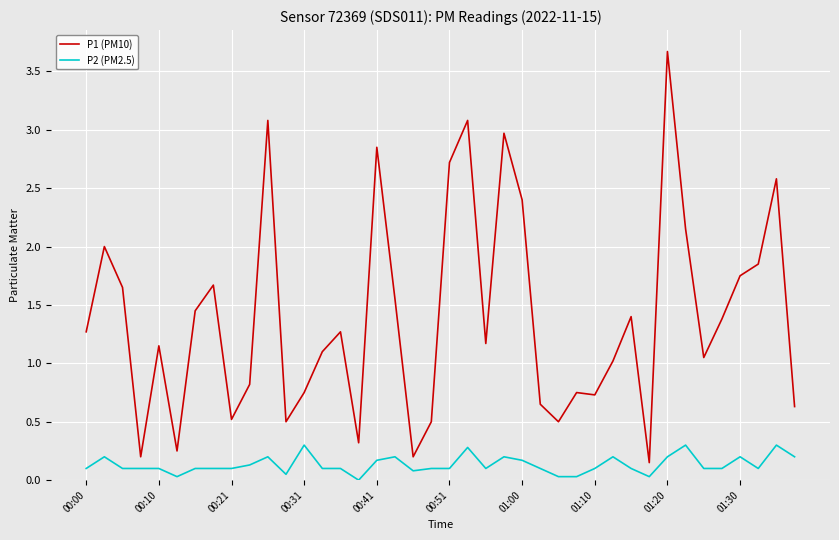

What is the maximum value for P1 (PM10)?

3.7